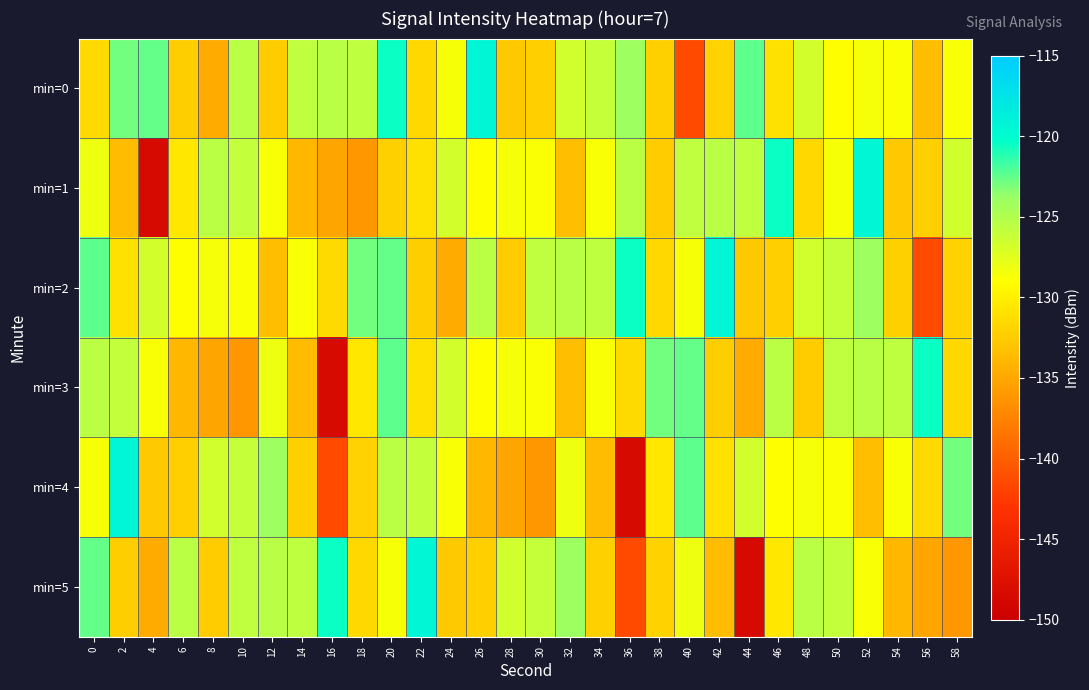

Reading left to right, transcribe all the data shown in this chart.

min=0: 0=-131.5	2=-122.9	4=-122.5	6=-132.3	8=-134.7	10=-125.5	12=-132.4	14=-125.8	16=-125.4	18=-125.7	20=-120.5	22=-131.6	24=-128.6	26=-119.4	28=-132.7	30=-132.3	32=-126.6	34=-126.1	36=-124.1	38=-132.2	40=-141.4	42=-132.0	44=-122.5	46=-131.0	48=-126.7	50=-129.0	52=-128.6	54=-128.8	56=-133.3	58=-128.7
min=1: 0=-128.2	2=-133.6	4=-148.5	6=-130.6	8=-125.5	10=-126.0	12=-128.7	14=-133.9	16=-135.1	18=-136.1	20=-132.2	22=-131.0	24=-126.7	26=-129.0	28=-128.6	30=-128.8	32=-133.3	34=-128.7	36=-125.5	38=-132.4	40=-125.8	42=-125.4	44=-125.7	46=-120.5	48=-131.6	50=-128.6	52=-119.4	54=-132.7	56=-132.3	58=-126.6
min=2: 0=-122.5	2=-131.0	4=-126.7	6=-129.0	8=-128.6	10=-128.8	12=-133.3	14=-128.7	16=-131.5	18=-122.9	20=-122.5	22=-132.3	24=-134.7	26=-125.5	28=-132.4	30=-125.8	32=-125.4	34=-125.7	36=-120.5	38=-131.6	40=-128.6	42=-119.4	44=-132.7	46=-132.3	48=-126.6	50=-126.1	52=-124.1	54=-132.2	56=-141.4	58=-132.0
min=3: 0=-125.5	2=-126.0	4=-128.7	6=-133.9	8=-135.1	10=-136.1	12=-128.2	14=-133.6	16=-148.5	18=-130.6	20=-122.5	22=-131.0	24=-126.7	26=-129.0	28=-128.6	30=-128.8	32=-133.3	34=-128.7	36=-131.5	38=-122.9	40=-122.5	42=-132.3	44=-134.7	46=-125.5	48=-132.4	50=-125.8	52=-125.4	54=-125.7	56=-120.5	58=-131.6
min=4: 0=-128.6	2=-119.4	4=-132.7	6=-132.3	8=-126.6	10=-126.1	12=-124.1	14=-132.2	16=-141.4	18=-132.0	20=-125.5	22=-126.0	24=-128.7	26=-133.9	28=-135.1	30=-136.1	32=-128.2	34=-133.6	36=-148.5	38=-130.6	40=-122.5	42=-131.0	44=-126.7	46=-129.0	48=-128.6	50=-128.8	52=-133.3	54=-128.7	56=-131.5	58=-122.9
min=5: 0=-122.5	2=-132.3	4=-134.7	6=-125.5	8=-132.4	10=-125.8	12=-125.4	14=-125.7	16=-120.5	18=-131.6	20=-128.6	22=-119.4	24=-132.7	26=-132.3	28=-126.6	30=-126.1	32=-124.1	34=-132.2	36=-141.4	38=-132.0	40=-128.2	42=-133.6	44=-148.5	46=-130.6	48=-125.5	50=-126.0	52=-128.7	54=-133.9	56=-135.1	58=-136.1